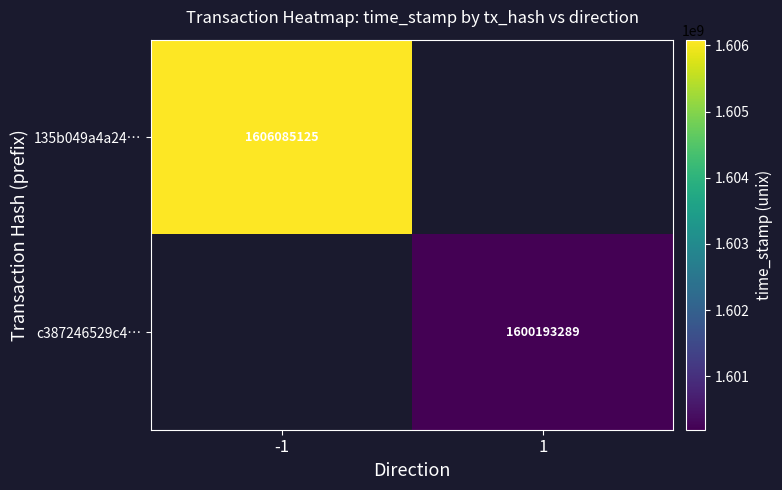

True or false: c387246529c4… has a value of 1600193289 at 1.

True